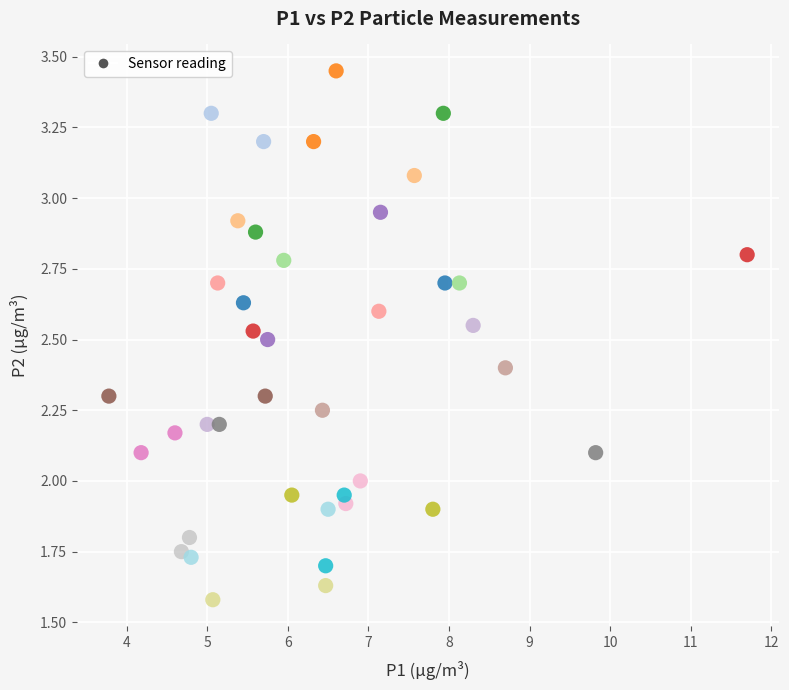

What is the range of X values (max minus min)?

7.9